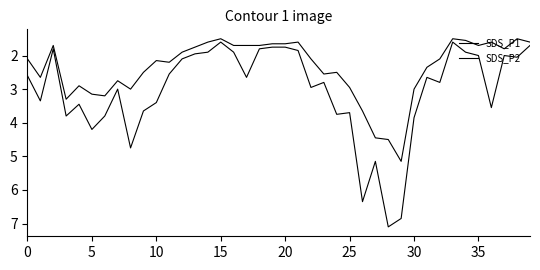

Does the chart have visible grid lines?

No